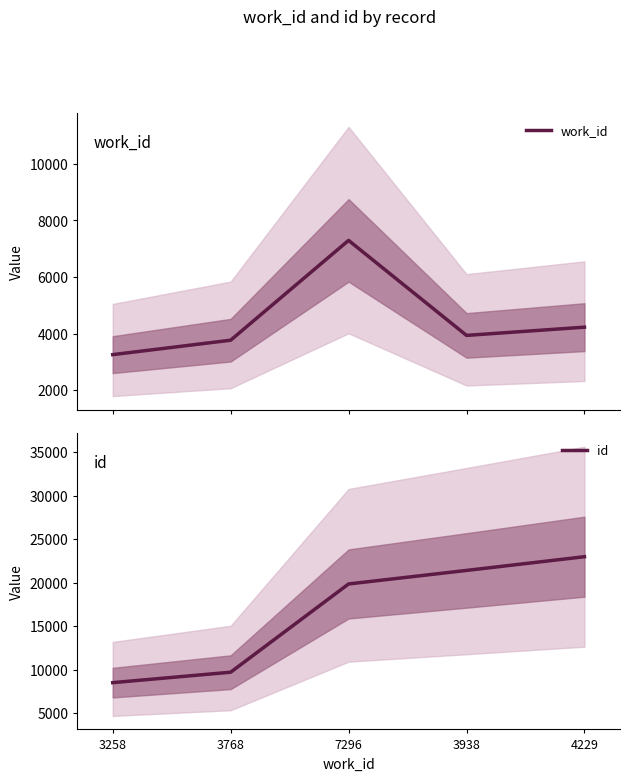

What is the label of the 4th point from the left?

3938